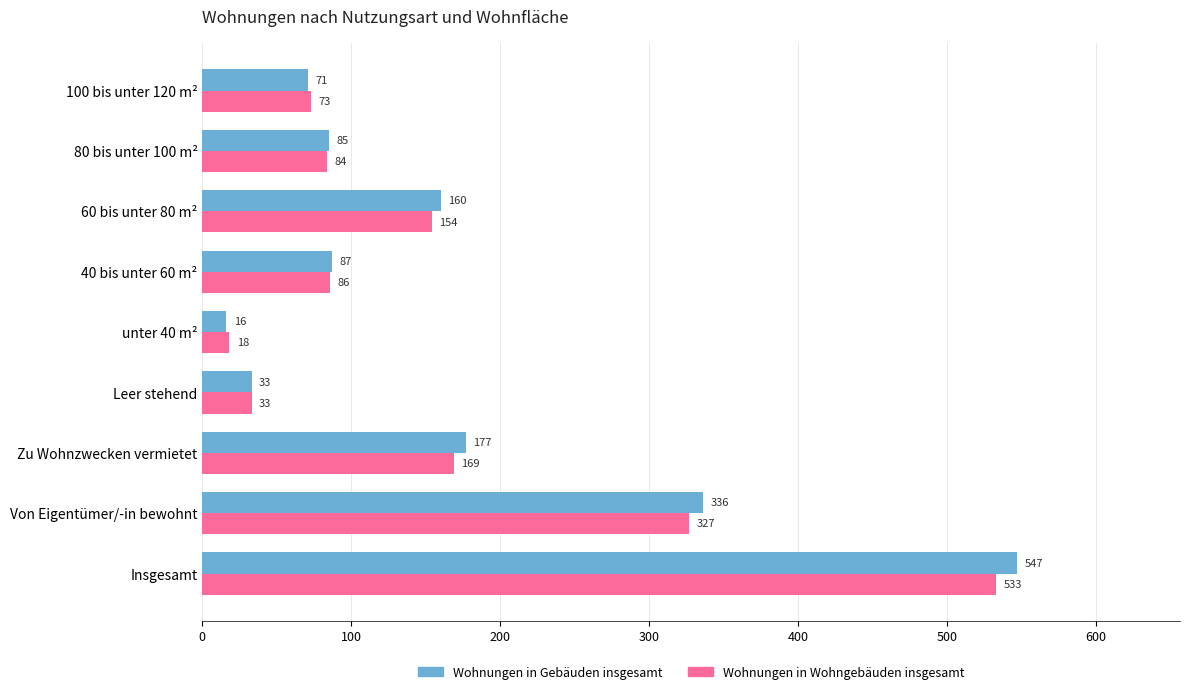

At which label is Wohnungen in Wohngebäuden insgesamt closest to 275?

Von Eigentümer/-in bewohnt